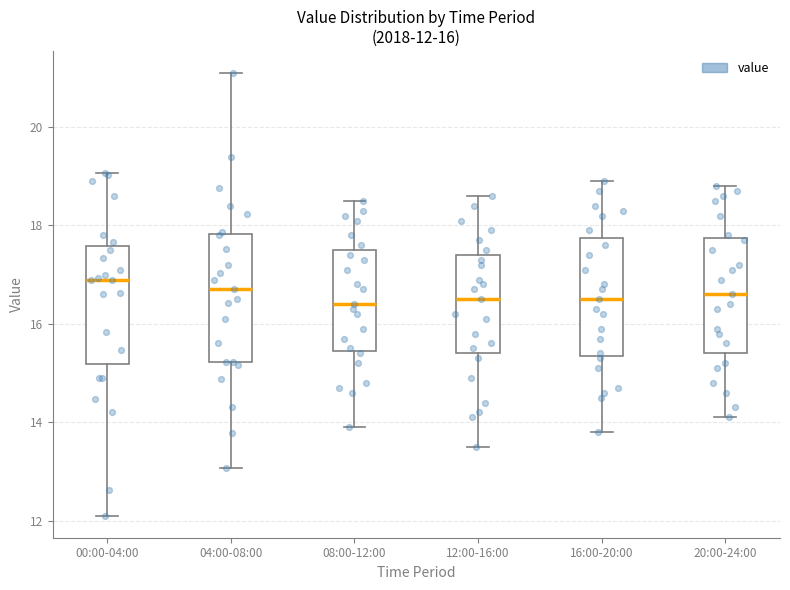

Comparing the boxes themselves (not the whiskers), which one is the tallest?

04:00-08:00